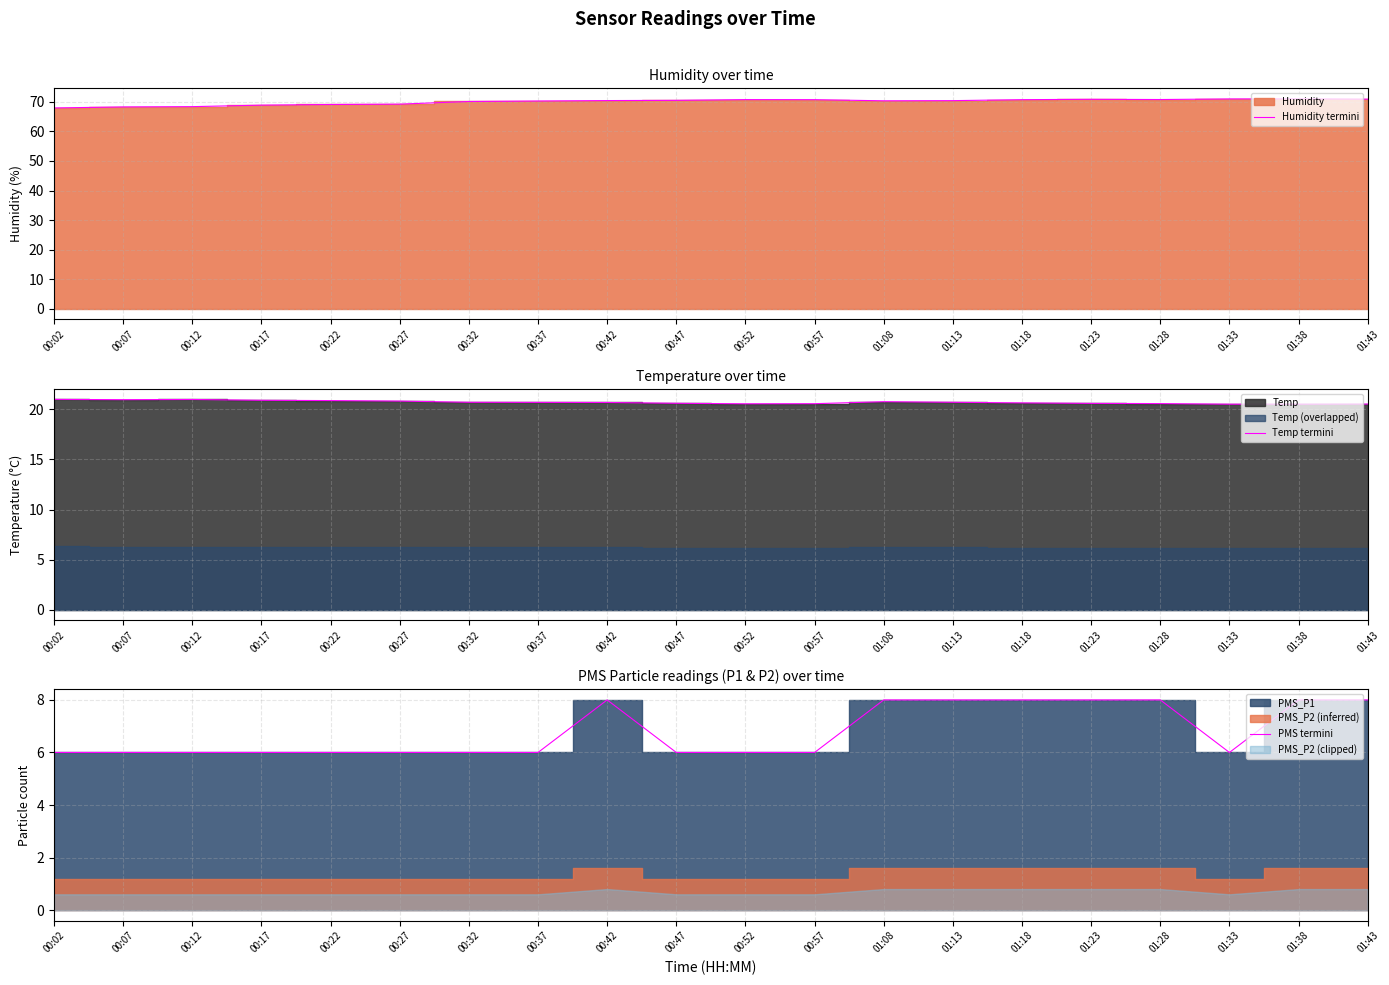

What is the difference between the maximum and second lowest values in the Temp termini series?

0.5